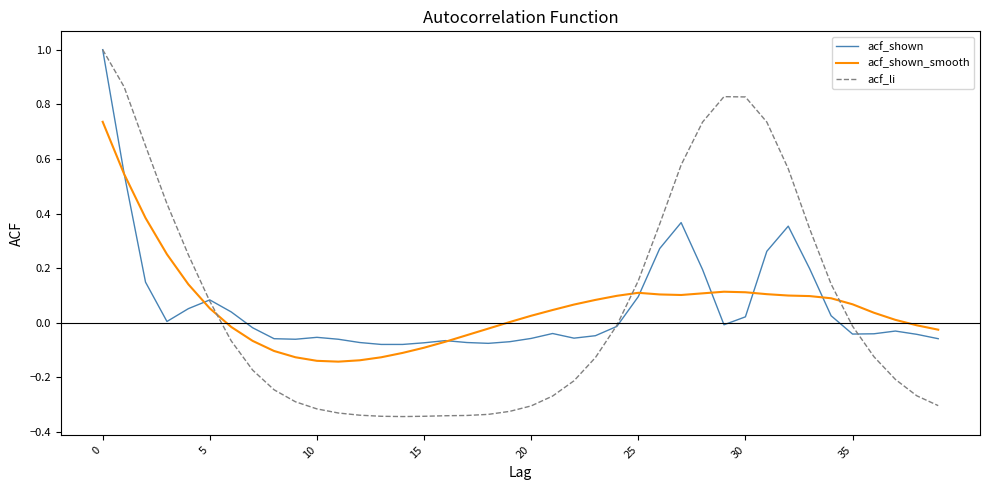

What is the maximum value shown in the chart?

1.0